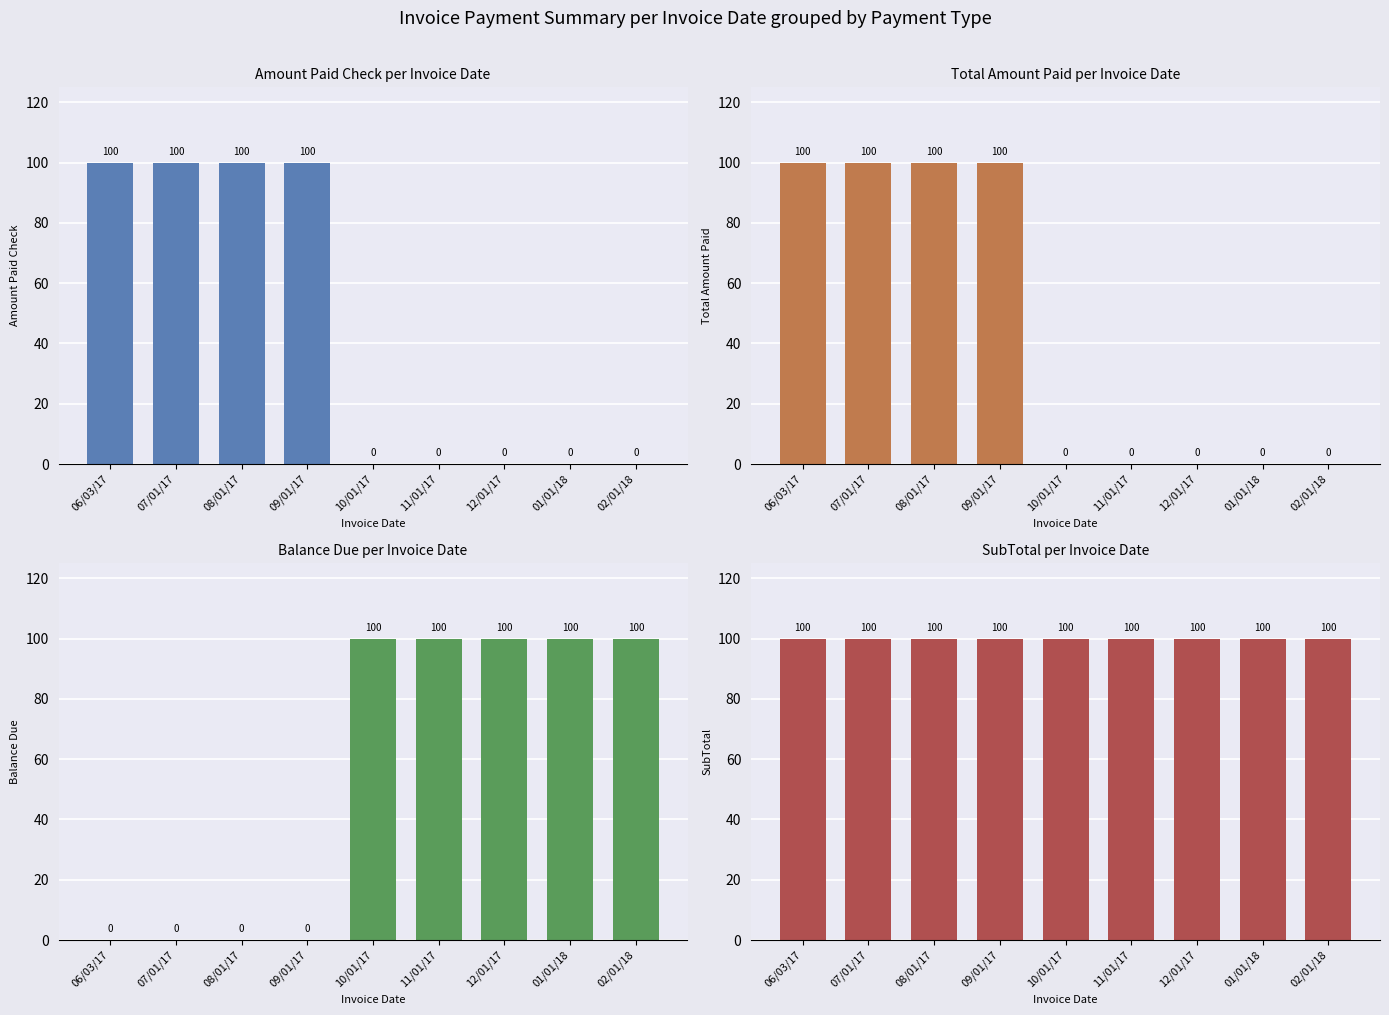

What are all the series names shown in the legend?

Amount Paid Check, Total Amount Paid, Balance Due, SubTotal